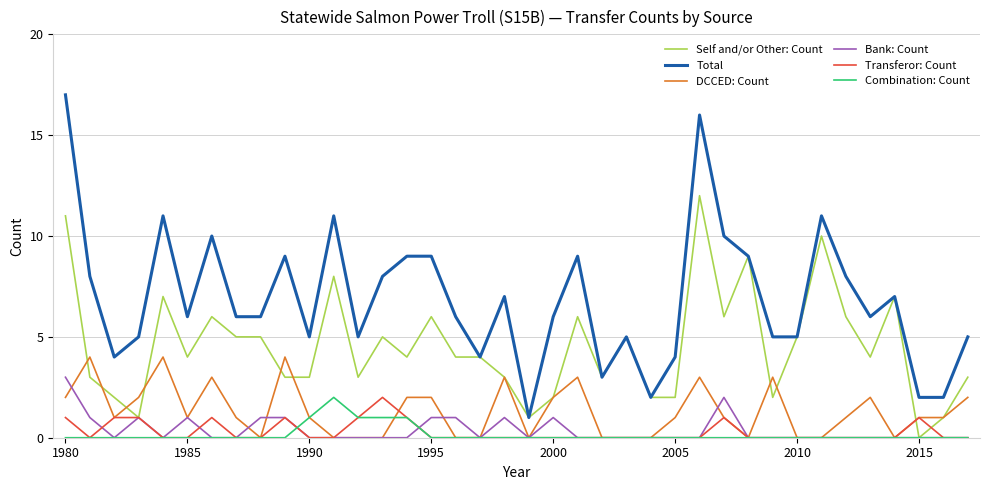

Which series has the widest spread of values?

Total